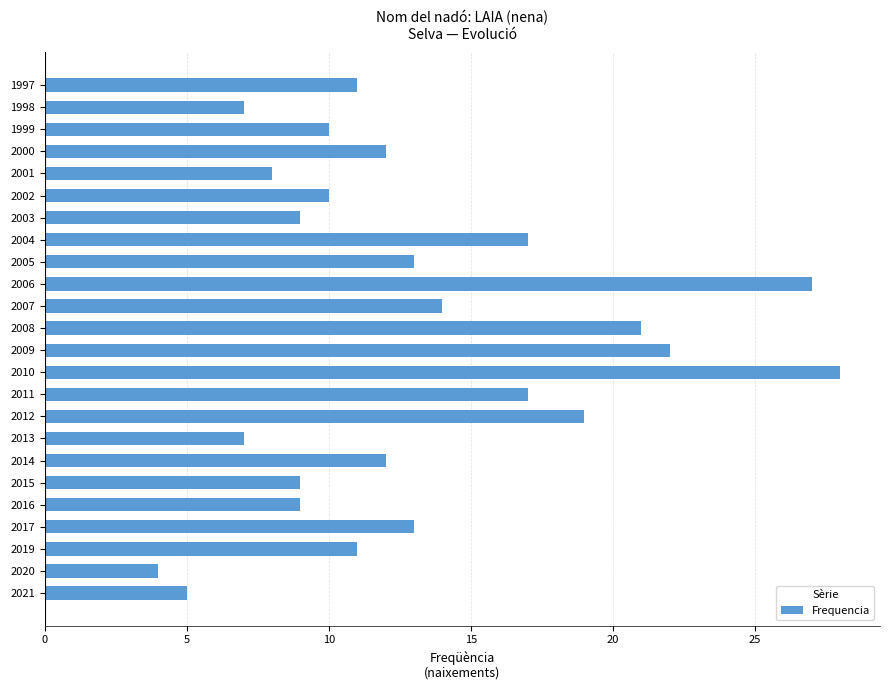

What is the difference between the maximum and minimum values?

24